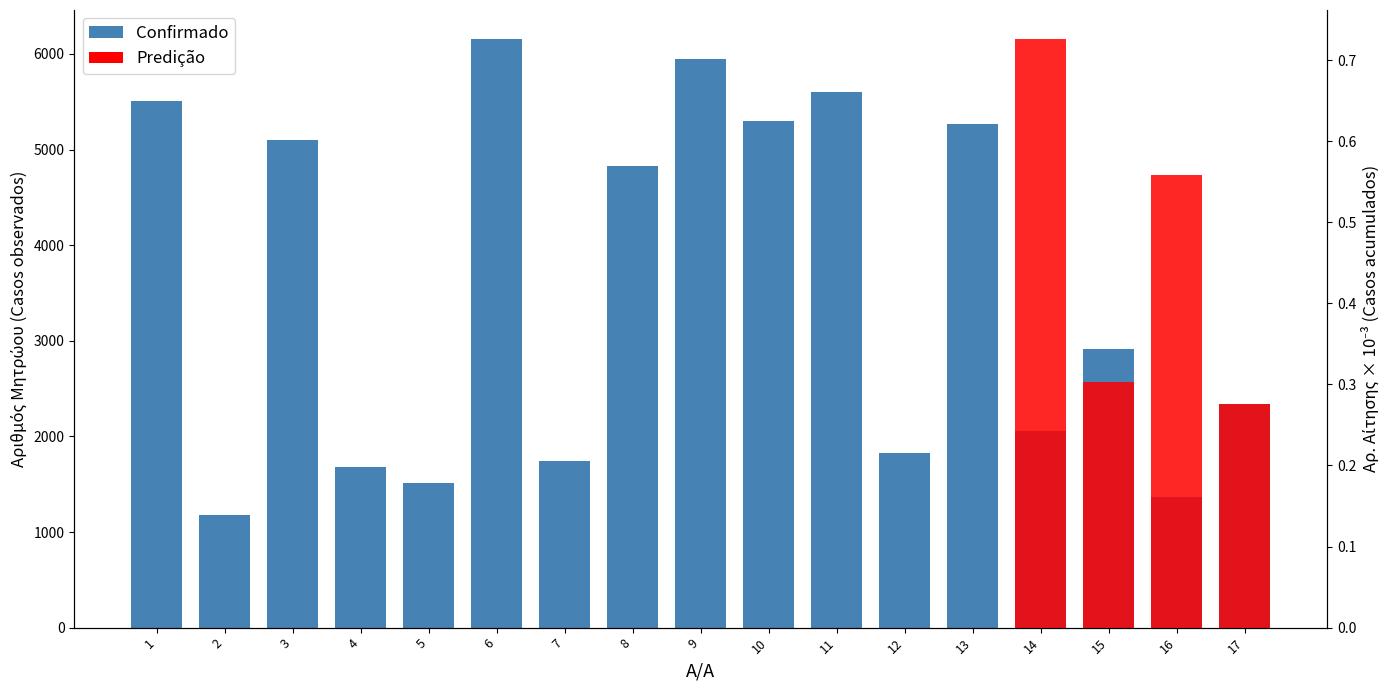

What is the difference between the highest and lowest values at 5?

1511.0